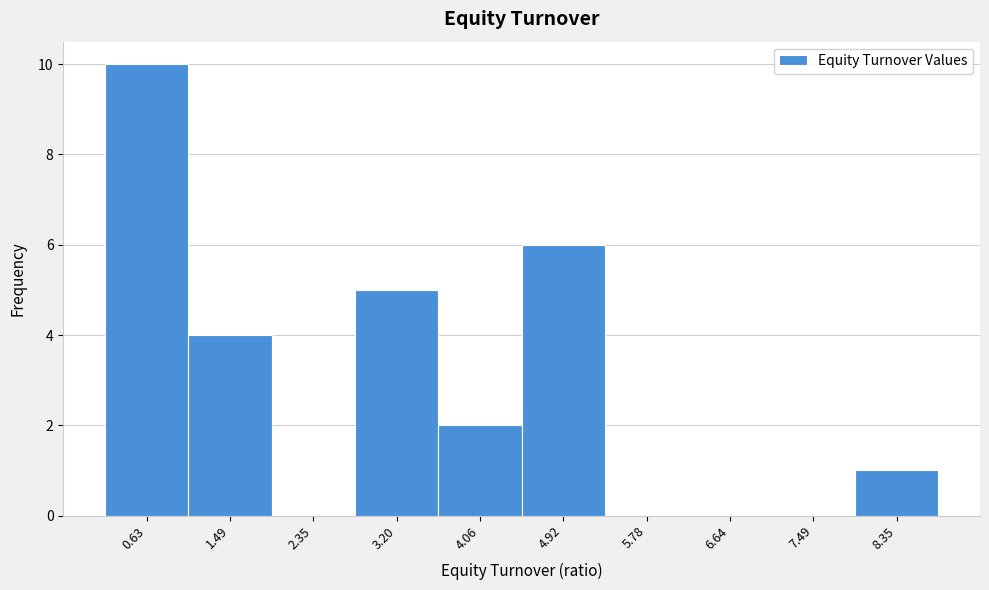

Reading left to right, extract all data points from this chart.

0.63=10	1.49=4	2.35=0	3.20=5	4.06=2	4.92=6	5.78=0	6.64=0	7.49=0	8.35=1